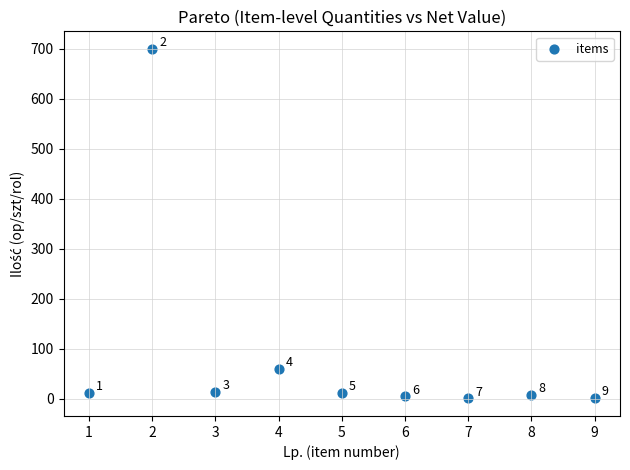

What is the range of X values (max minus min)?

8